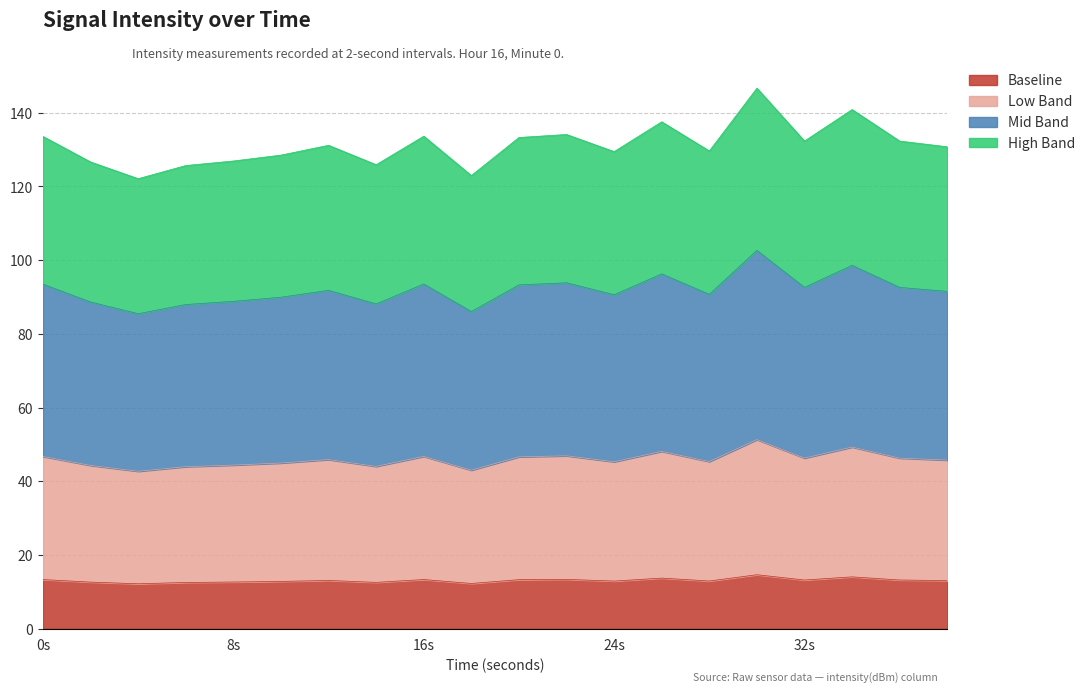

What are all the series names shown in the legend?

Baseline, Low Band, Mid Band, High Band